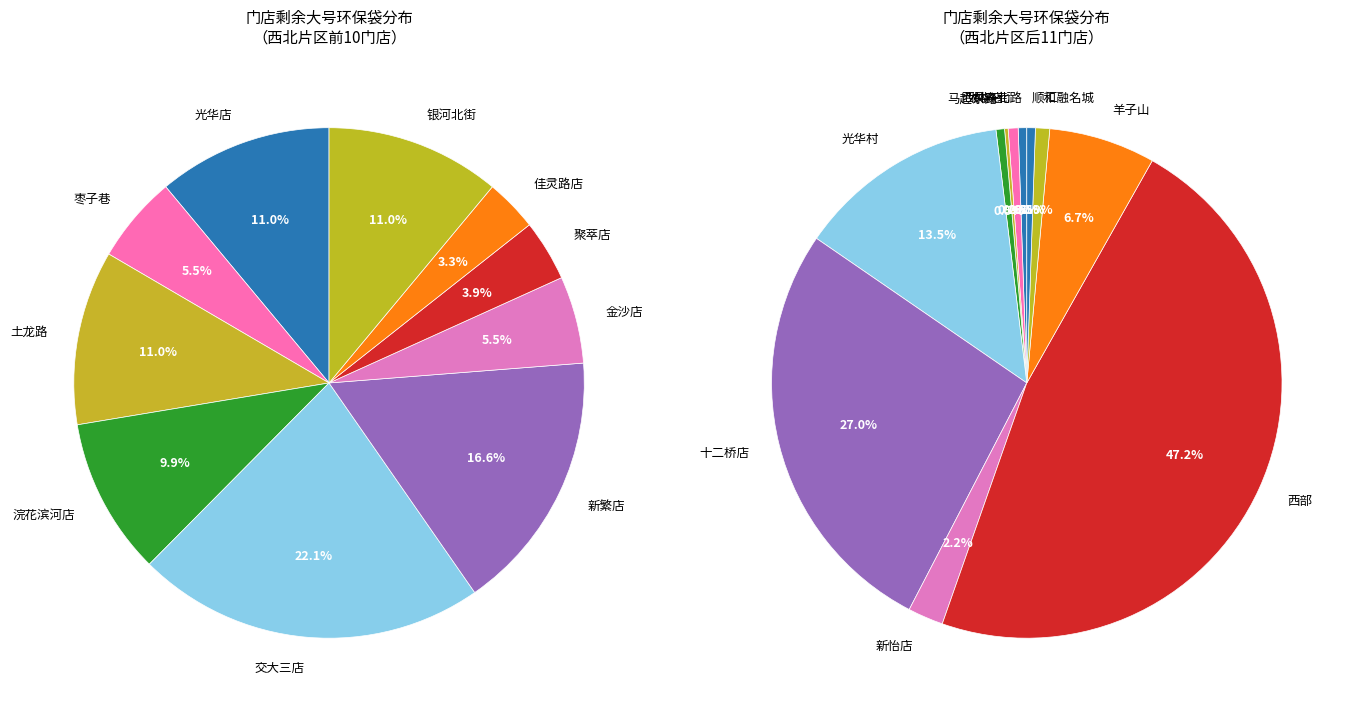

How many slices are in this pie chart?

21